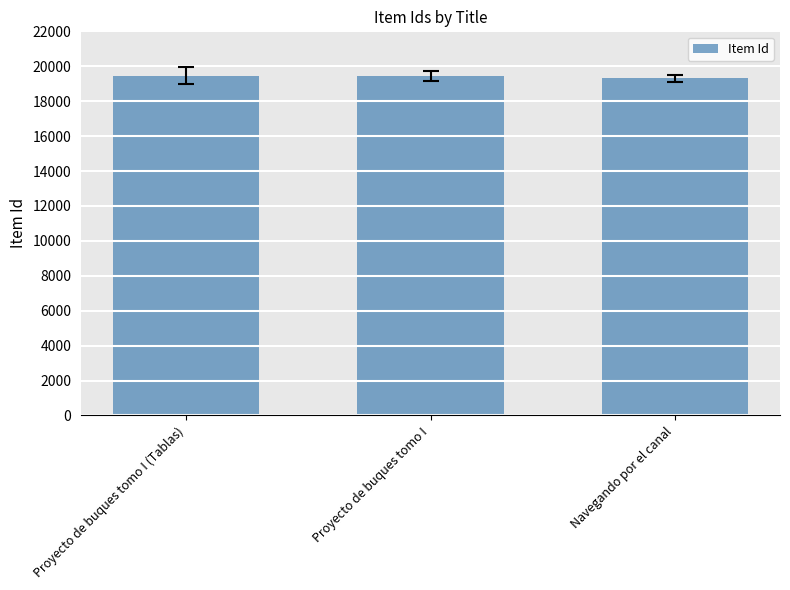

The value at Proyecto de buques tomo I (Tablas) is 33237. True or false?

False